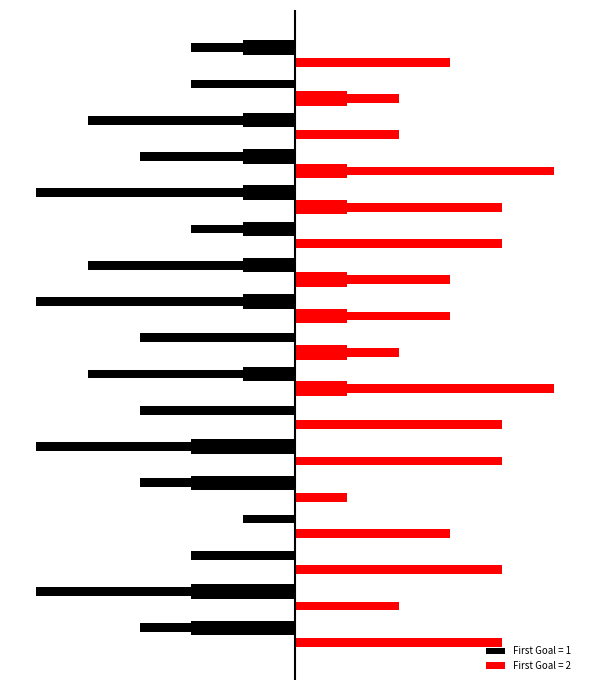

What is the total value across all series at 10?

10